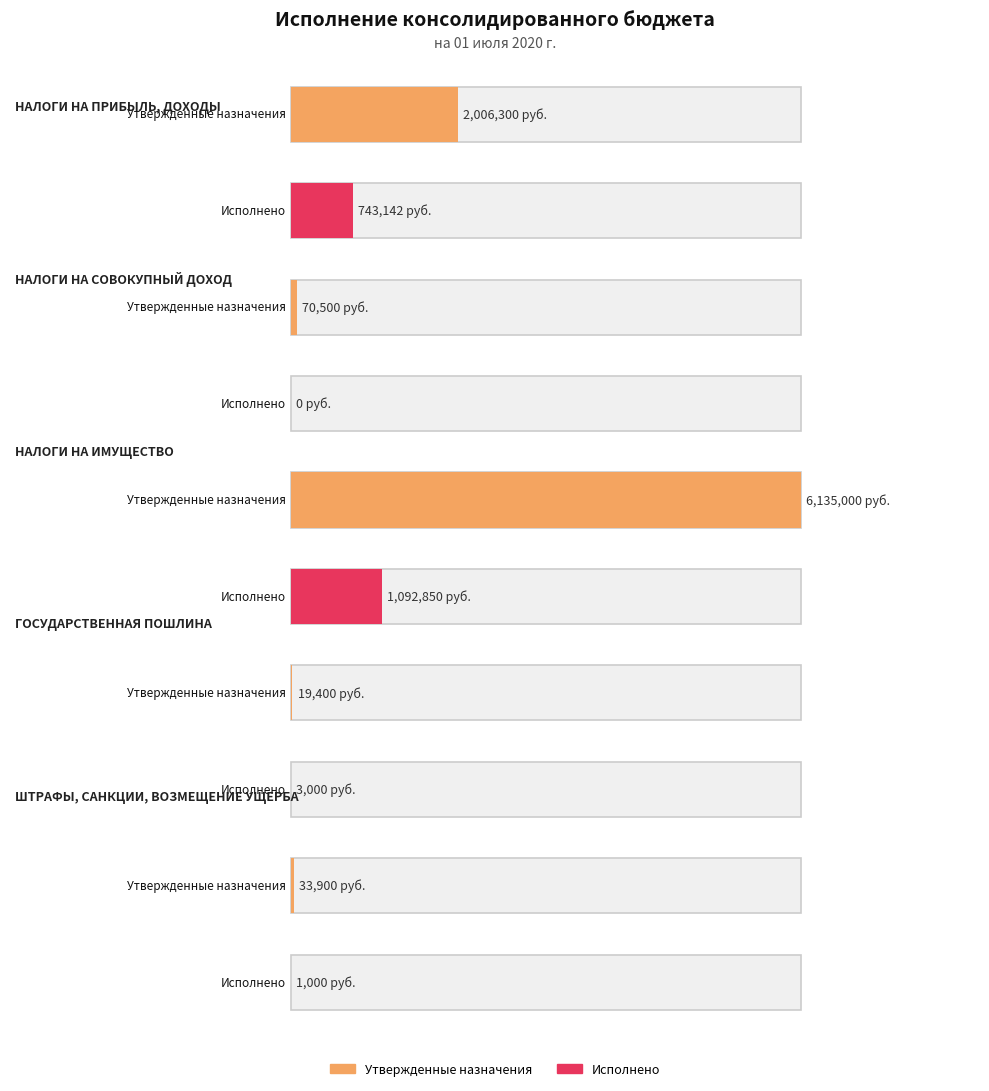

What position from the left is НАЛОГИ НА ПРИБЫЛЬ,
ДОХОДЫ?

1